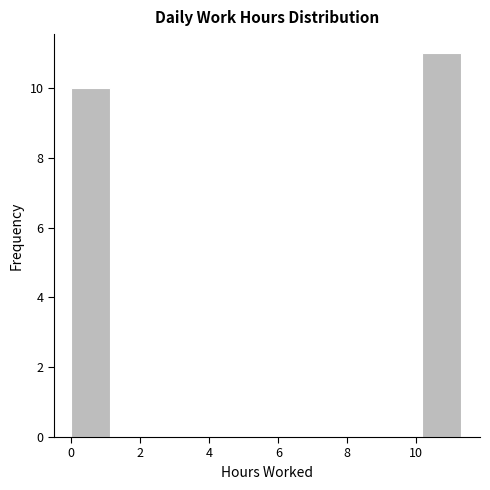

Reading left to right, list every bar in this chart as the range it spans on the x-axis followed by its height. Neither the bar edges nor the heights are printed on the chart, so give them approximately, as read against the axes.

0.0 to 1.2: 10
1.2 to 2.2: 0
2.2 to 3.4: 0
3.4 to 4.6: 0
4.6 to 5.6: 0
5.6 to 6.8: 0
6.8 to 7.8: 0
7.8 to 9.0: 0
9.0 to 10.2: 0
10.2 to 11.2: 11